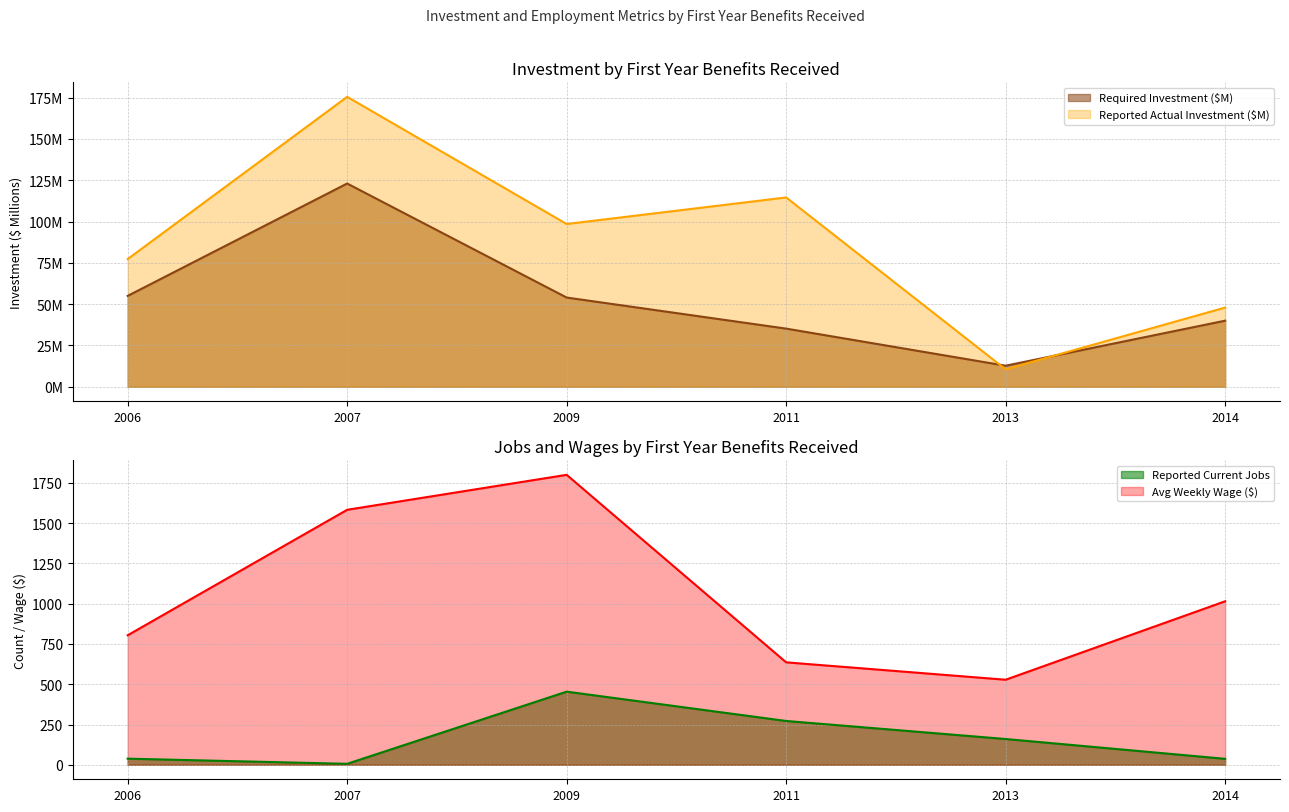

Which series ends up on top after the final intersection of Reported Current Jobs and Required Investment?

Required Investment